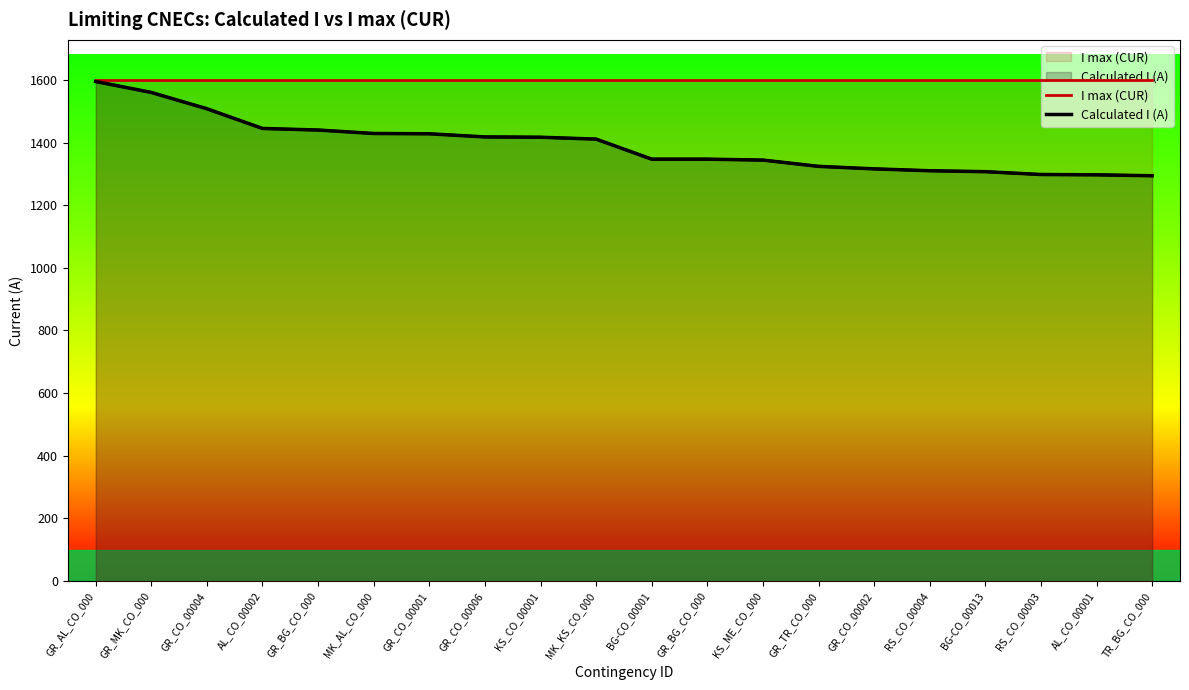

The Calculated I (A) series shows 1347 at GR_BG_CO_000. True or false?

True